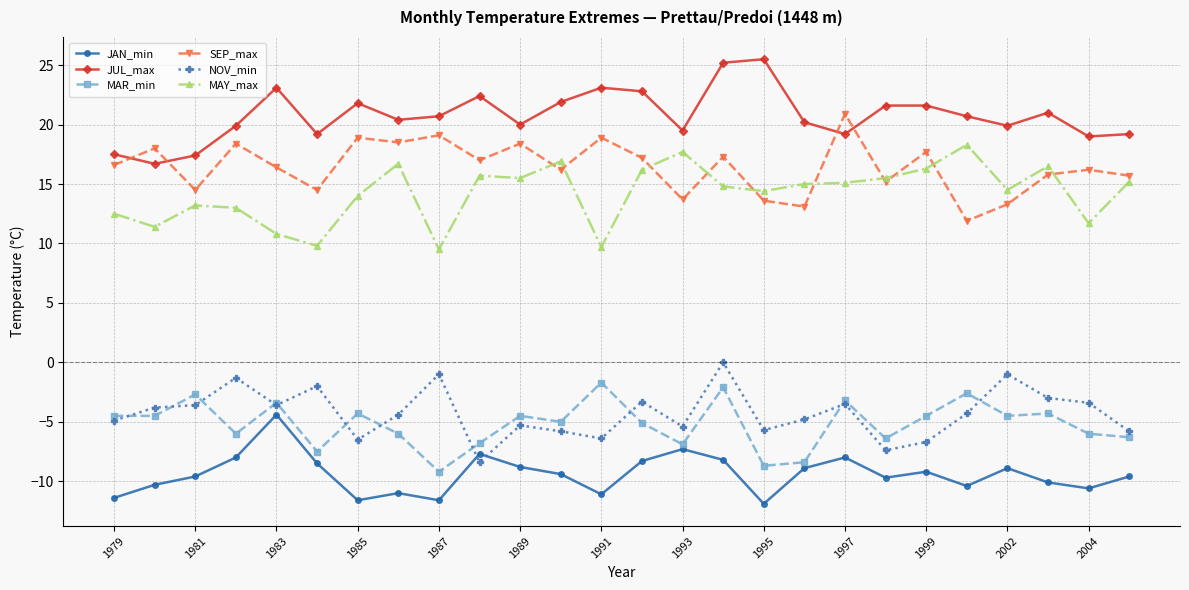

True or false: JAN_min has more than 2 points higher than both neighbors.

True